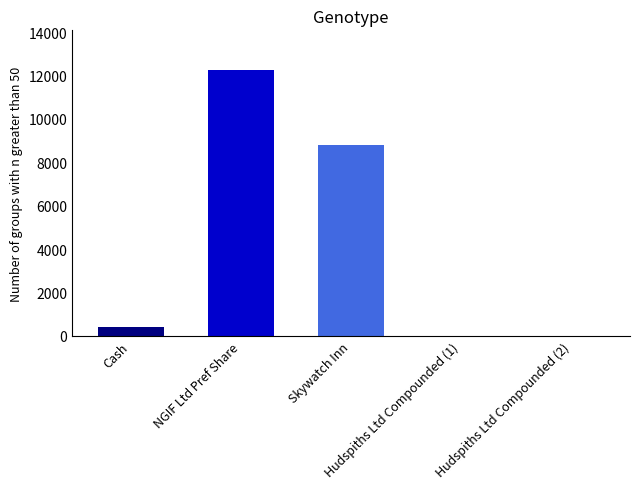

Count the number of values greater than 395.

3